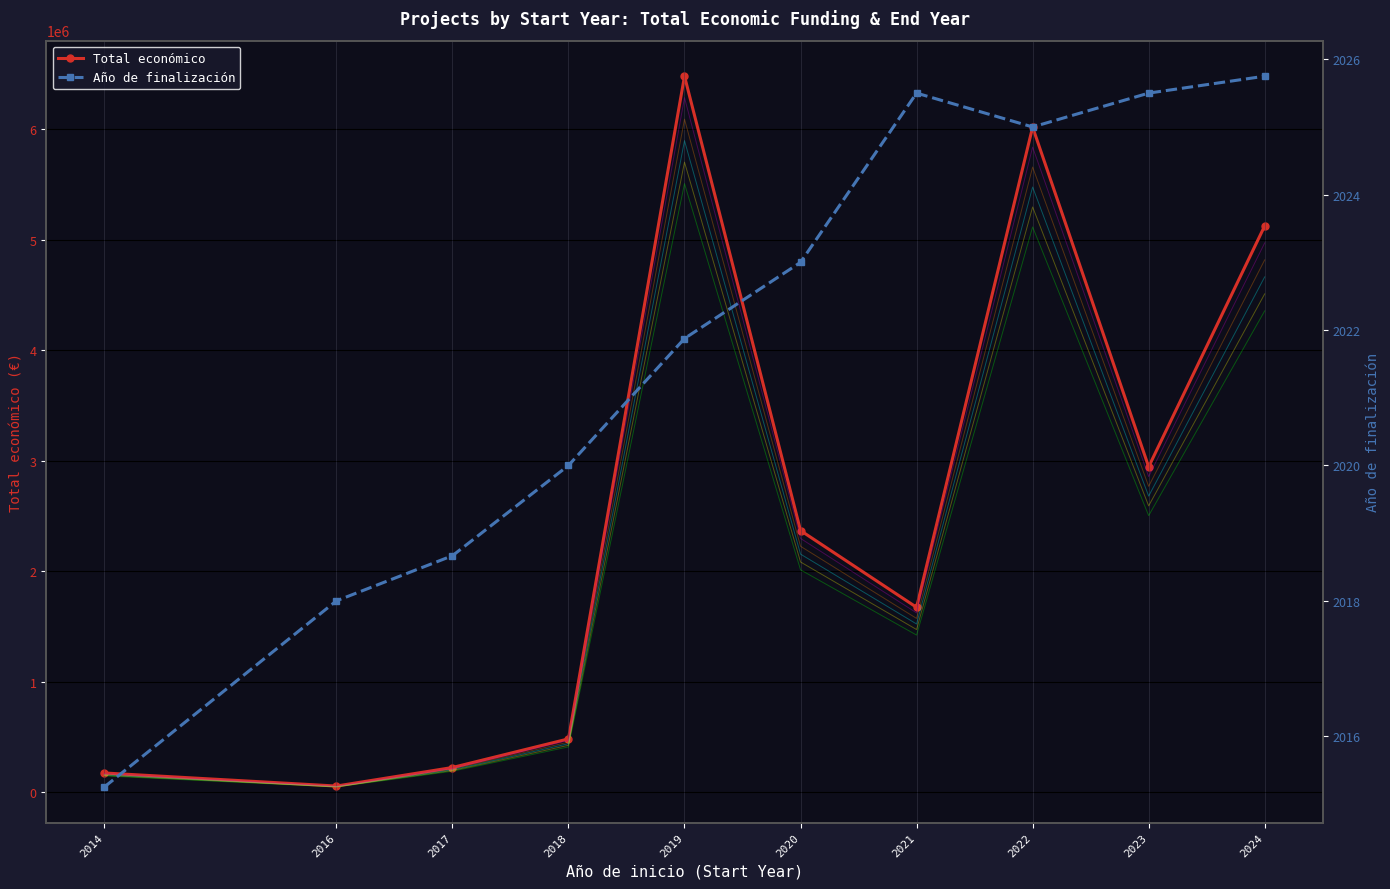

How many lines are shown in the chart?

2